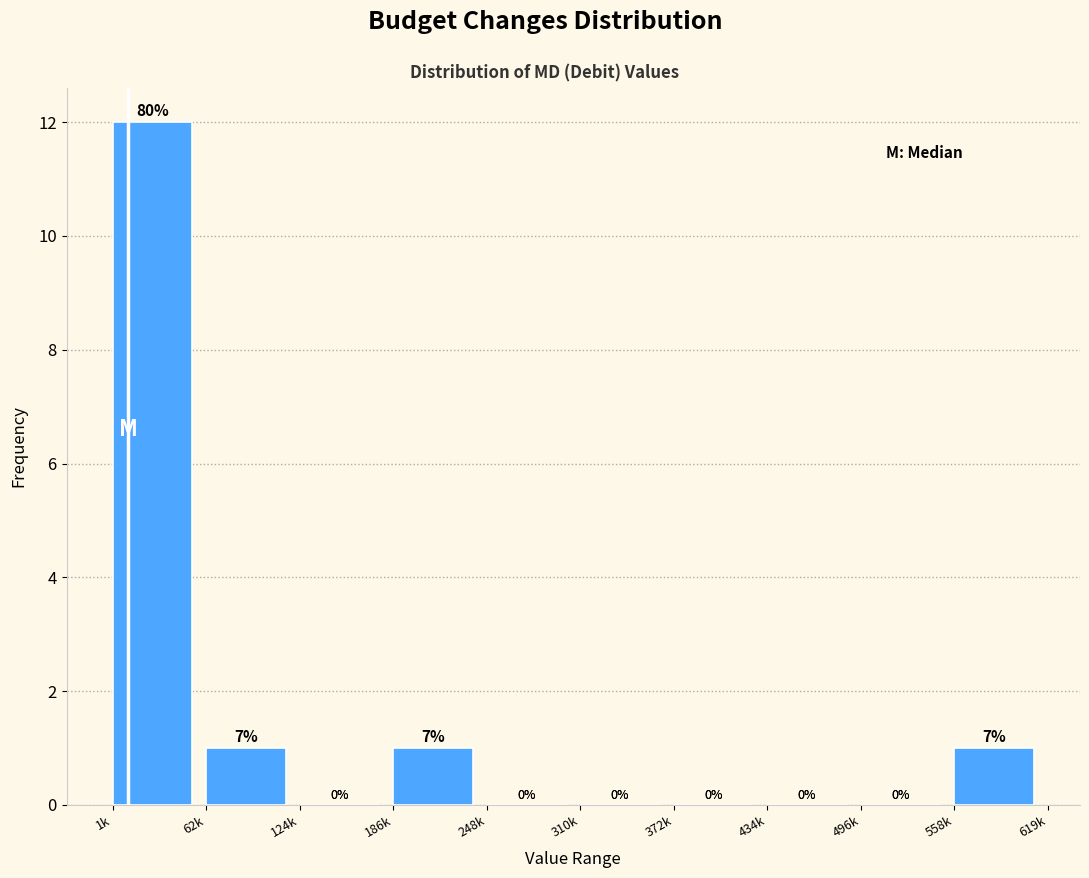

Reading right to left, extract all data points from this chart.

558k=1	496k=0	434k=0	372k=0	310k=0	248k=0	186k=1	124k=0	62k=1	1k=12